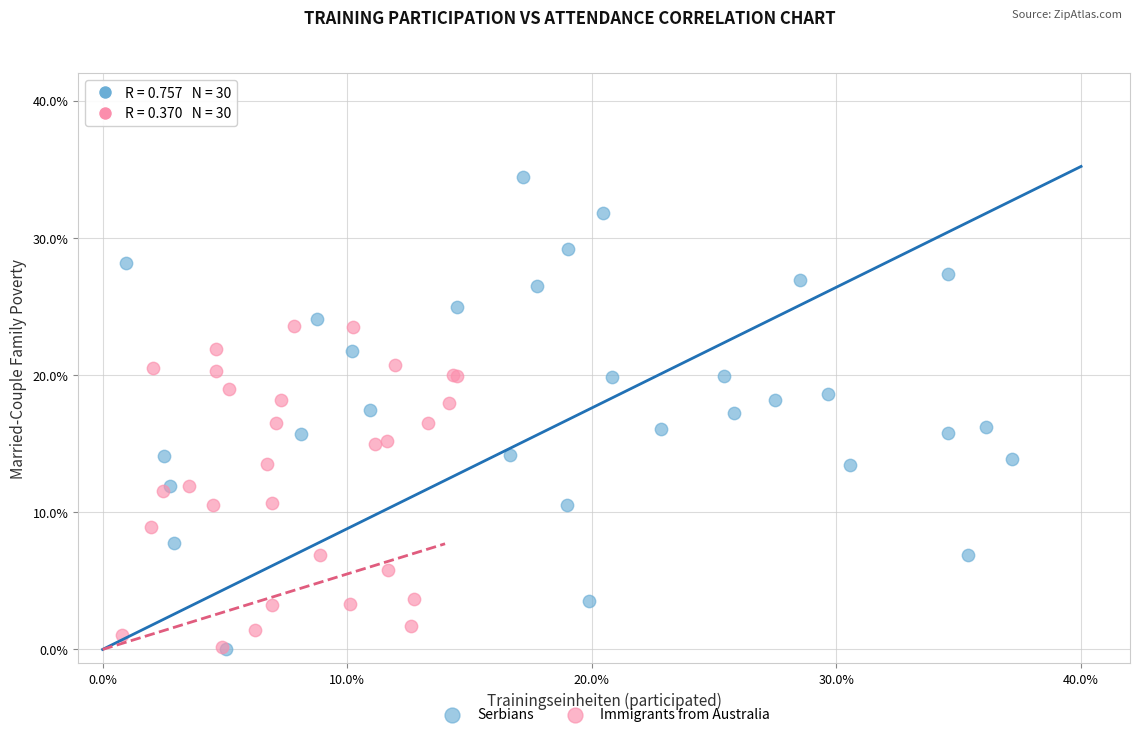

Which series has the largest Y range (max minus min)?

Serbians